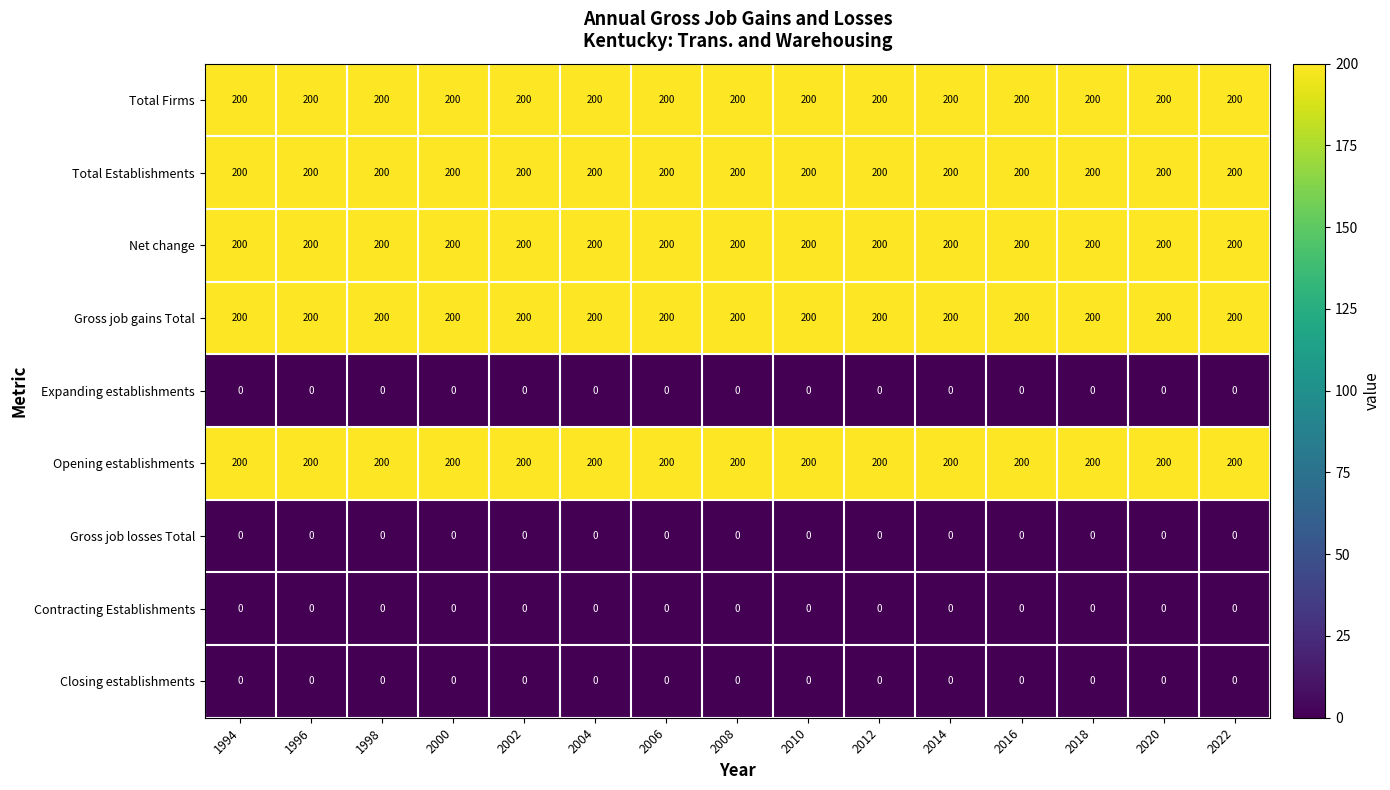

How many categories are shown in the chart?

15